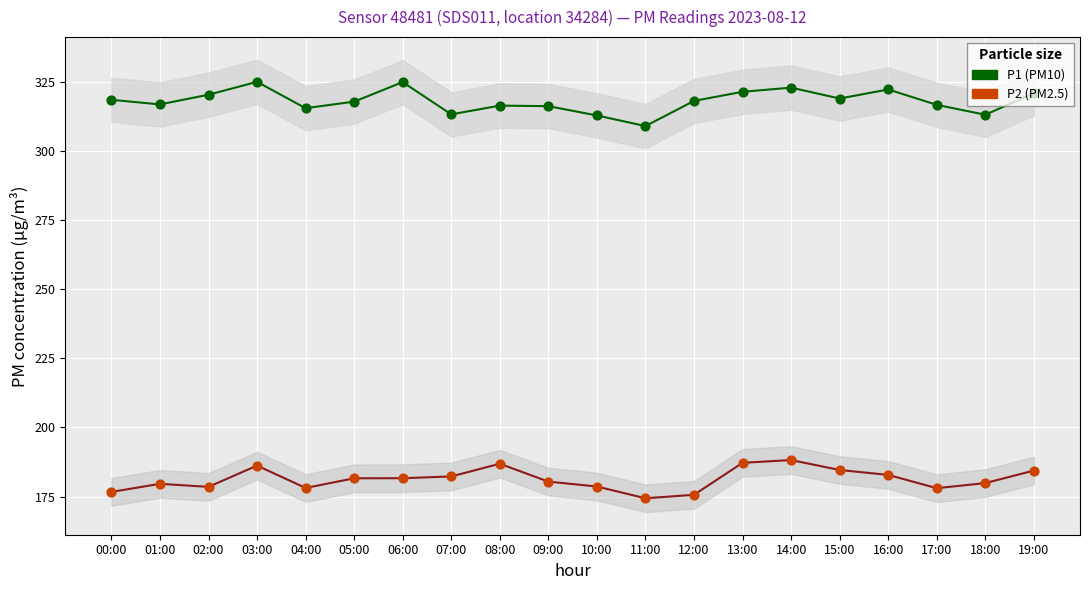

Which series has the largest total across all categories?

P1